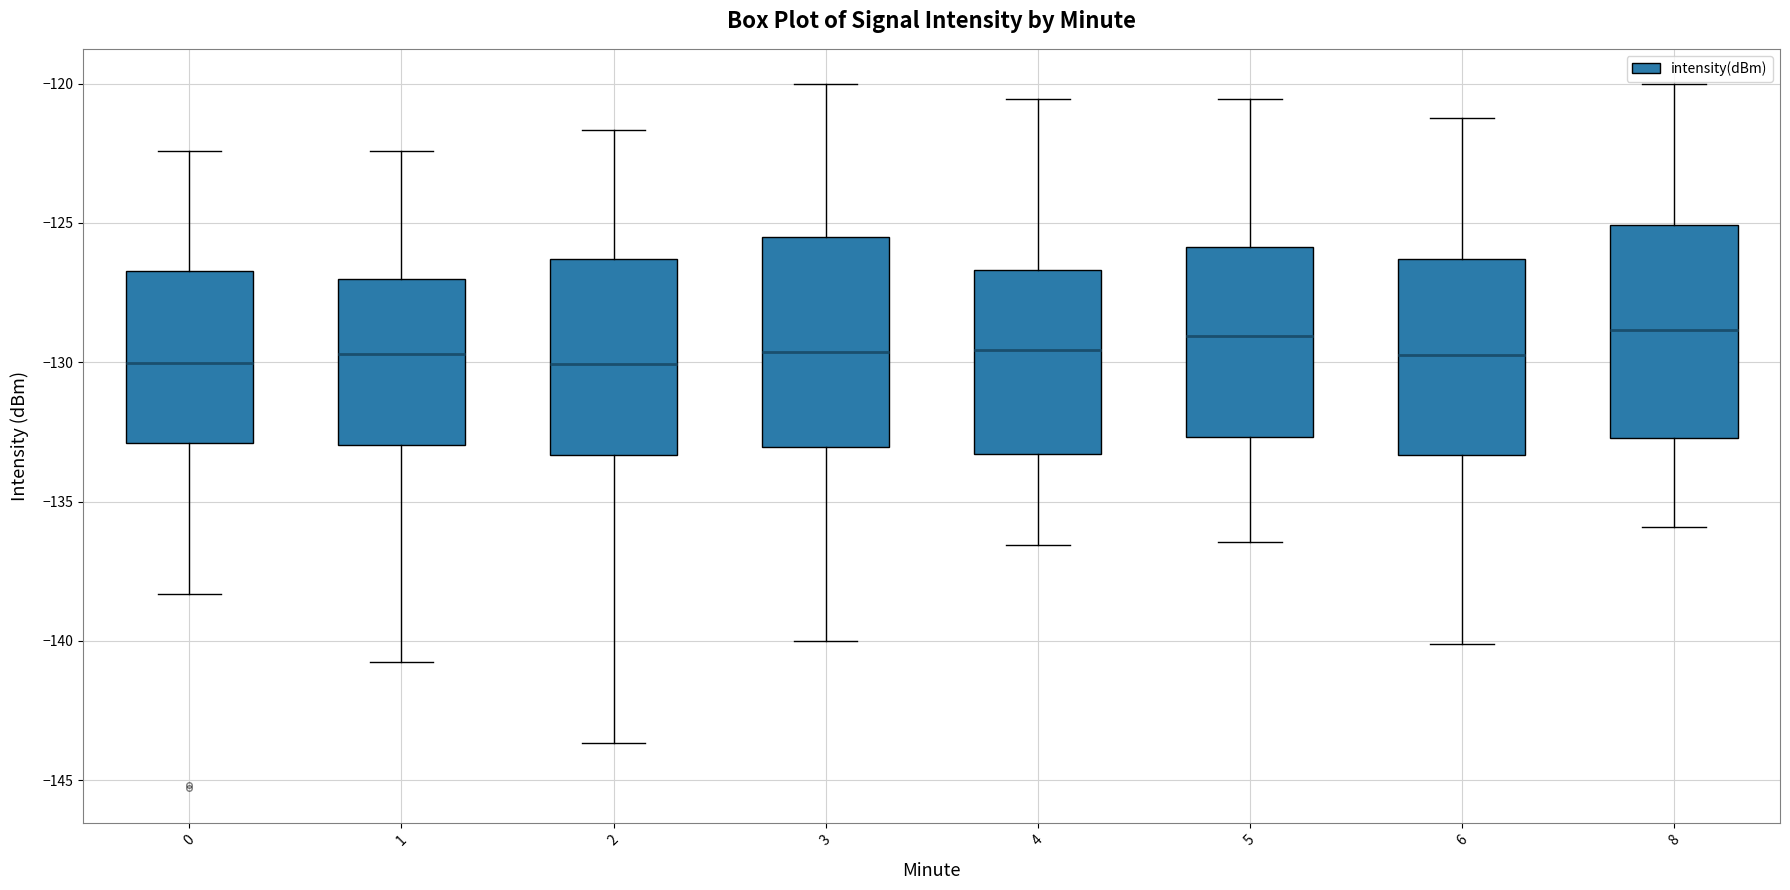

Reading left to right, read every box against the y-axis: the position of its median line, the range the box covers, and the ends of its whiskers. The values are not printed on the chart, so give them approximately, as read against the axis.

0: median -130.0, box -133.0 to -126.5, whiskers -138.5 to -122.5
1: median -129.5, box -133.0 to -127.0, whiskers -141.0 to -122.5
2: median -130.0, box -133.5 to -126.5, whiskers -143.5 to -121.5
3: median -129.5, box -133.0 to -125.5, whiskers -140.0 to -120.0
4: median -129.5, box -133.5 to -126.5, whiskers -136.5 to -120.5
5: median -129.0, box -132.5 to -126.0, whiskers -136.5 to -120.5
6: median -129.5, box -133.5 to -126.5, whiskers -140.0 to -121.0
8: median -129.0, box -132.5 to -125.0, whiskers -136.0 to -120.0